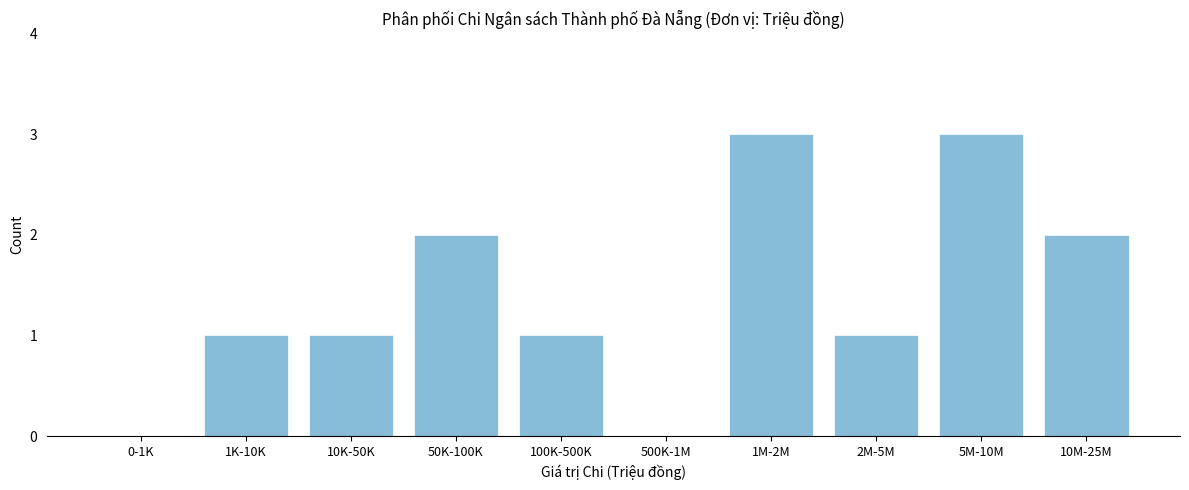

Reading left to right, list all the values displayed in this chart.

0-1K=0	1K-10K=1	10K-50K=1	50K-100K=2	100K-500K=1	500K-1M=0	1M-2M=3	2M-5M=1	5M-10M=3	10M-25M=2